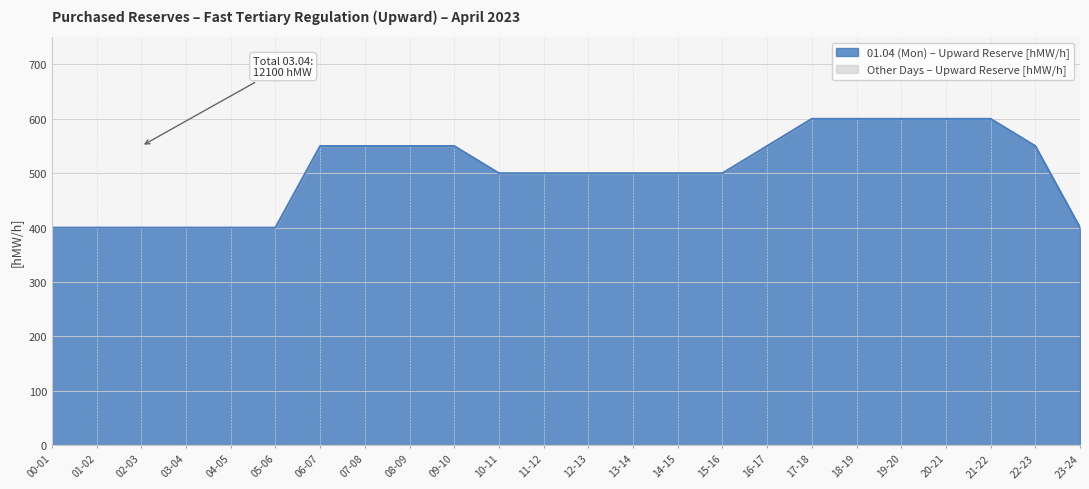

Which label corresponds to the largest value in the chart?

17-18